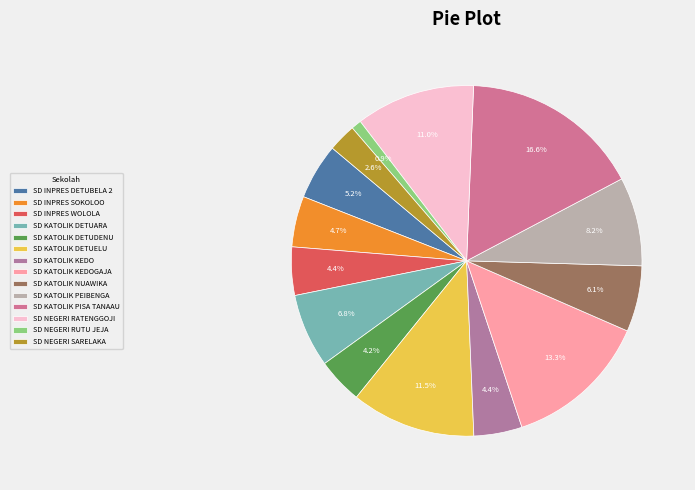

Does SD KATOLIK DETUDENU account for over 50% of the chart?

No